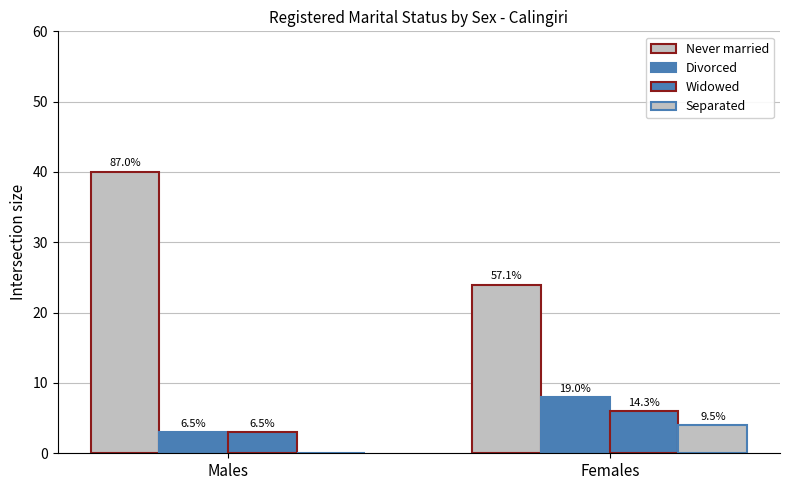

Does the chart contain stacked bars?

No